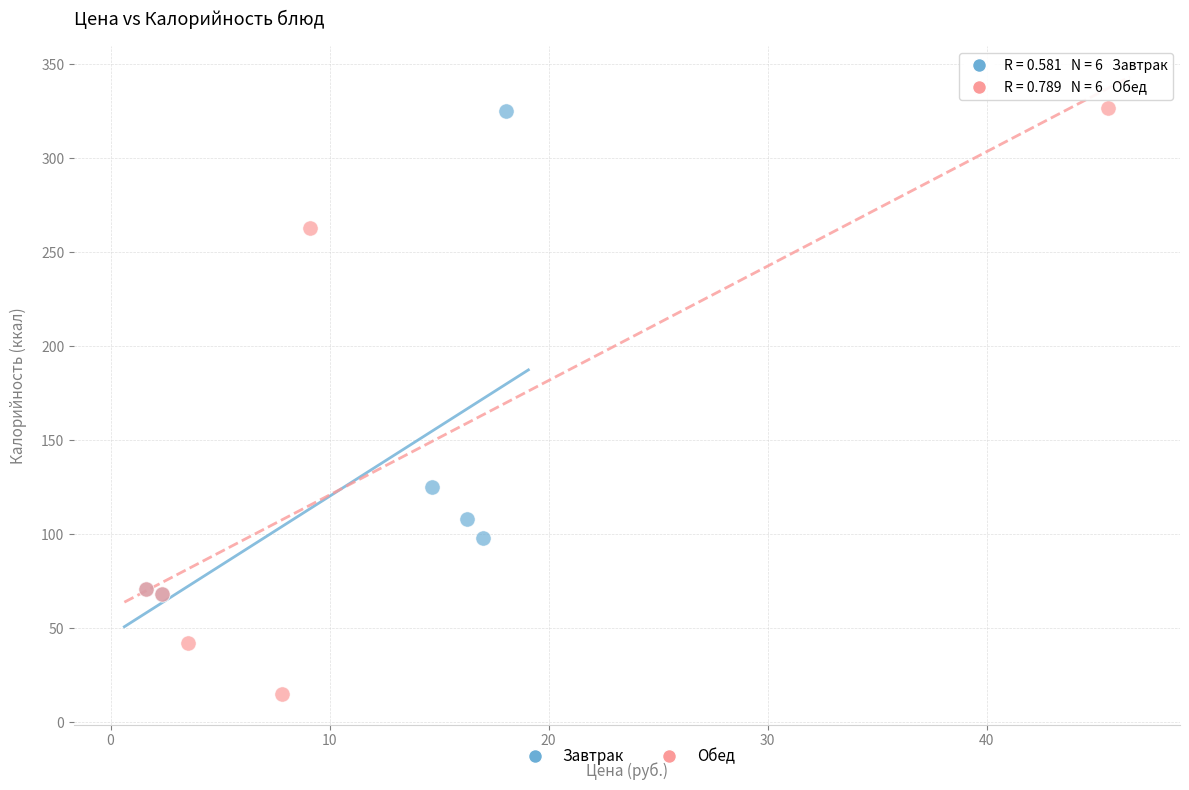

Which series reaches the minimum Y coordinate?

Обед